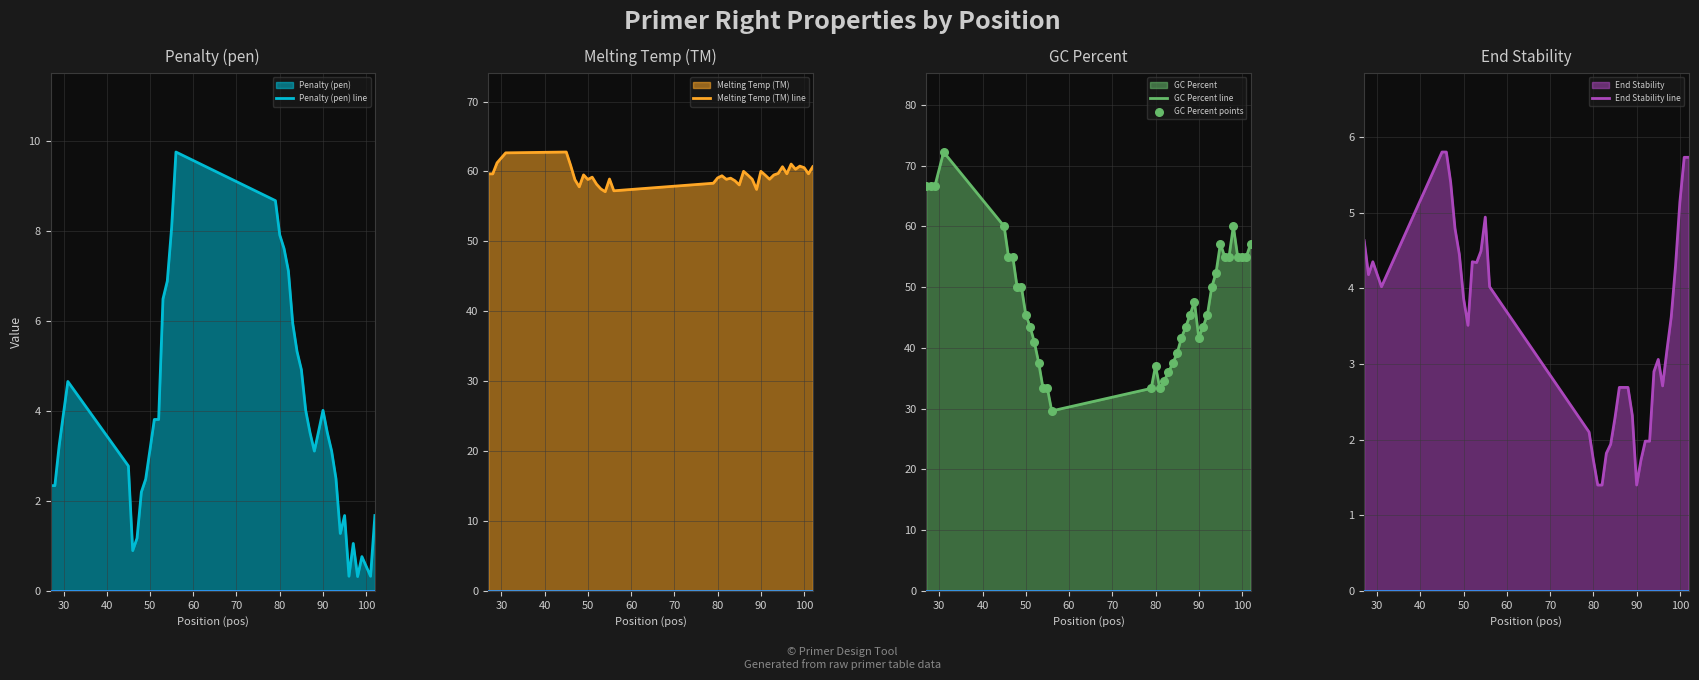

What is the maximum value for GC Percent line?

72.2